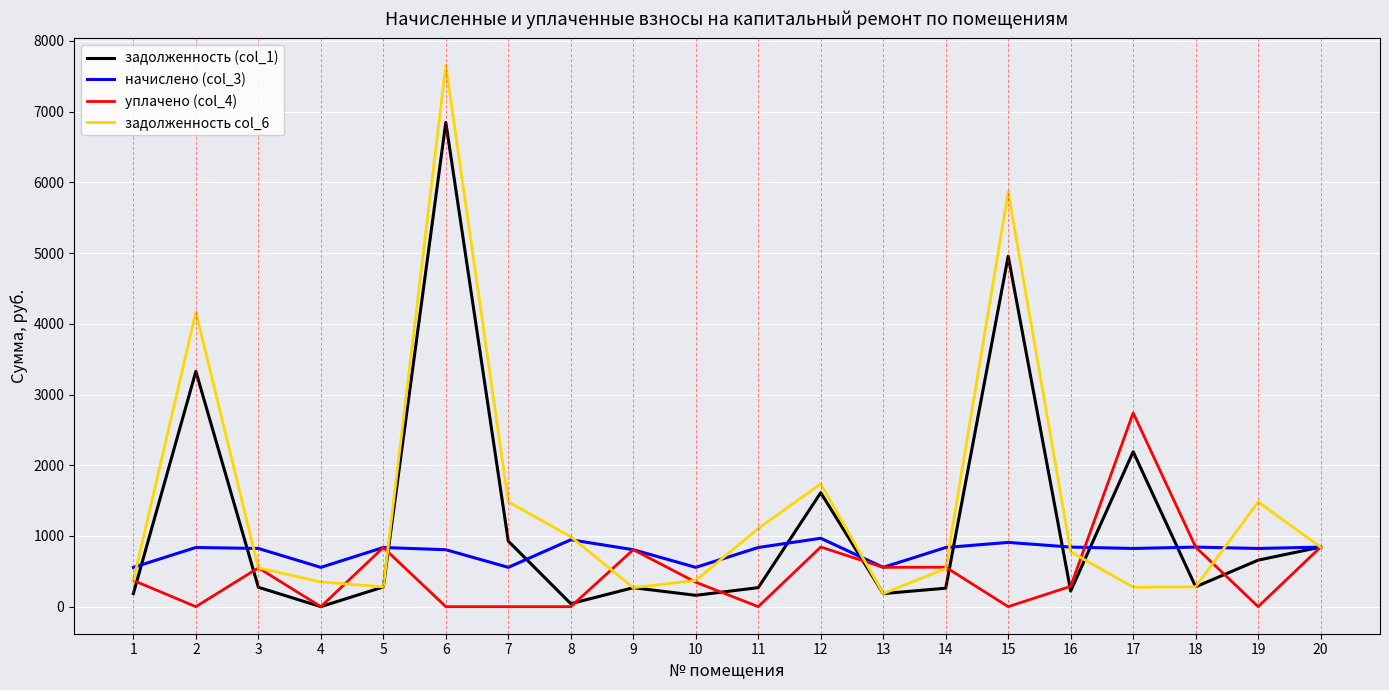

True or false: задолженность (col_1) and уплачено (col_4) cross at least once.

True